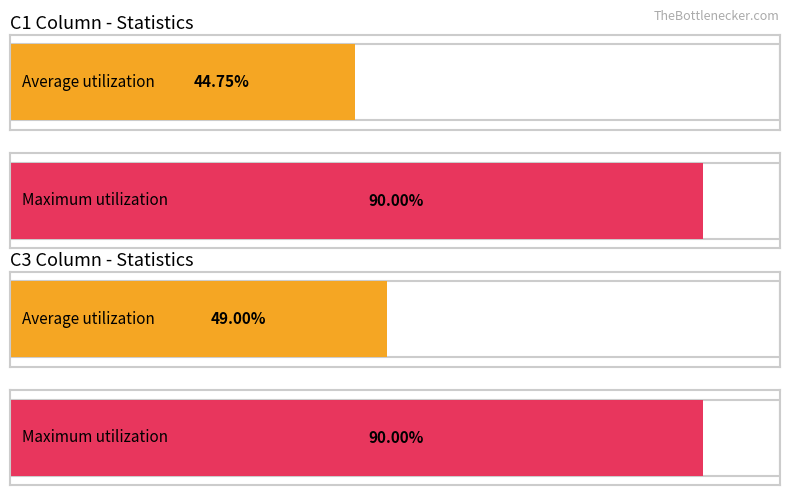

True or false: C3 has a value of 7 at 2.

False